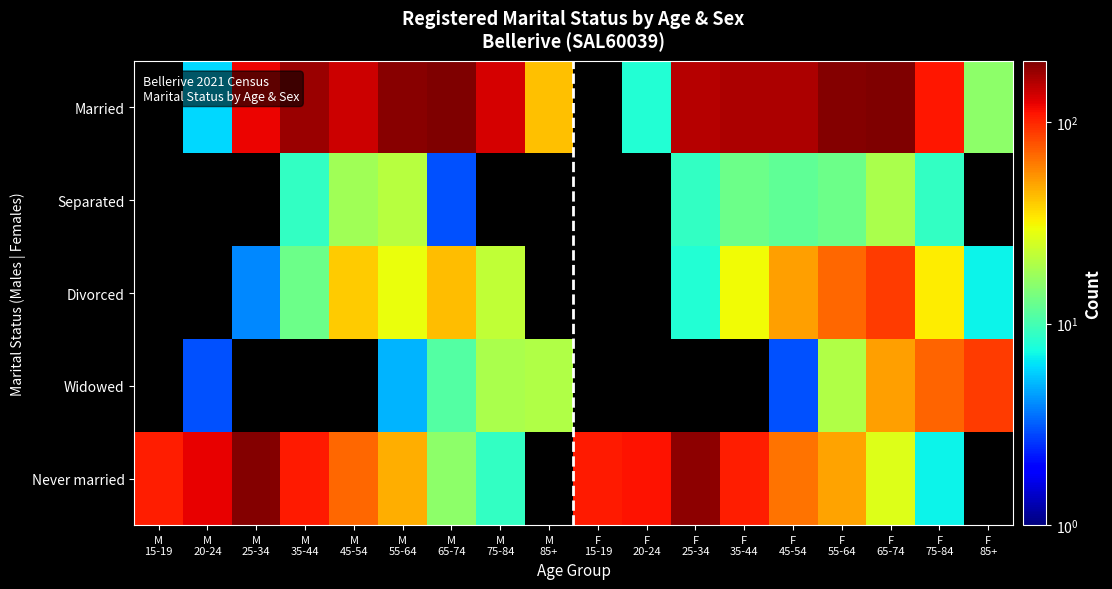

Reading right to left, list all the values displayed in this chart.

Married: F
85+=16	F
75-84=109	F
65-74=202	F
55-64=195	F
45-54=162	F
35-44=163	F
25-34=156	F
20-24=8	F
15-19=0	M
85+=42	M
75-84=134	M
65-74=202	M
55-64=193	M
45-54=140	M
35-44=178	M
25-34=121	M
20-24=6	M
15-19=0
Separated: F
85+=0	F
75-84=9	F
65-74=19	F
55-64=13	F
45-54=12	F
35-44=13	F
25-34=9	F
20-24=0	F
15-19=0	M
85+=0	M
75-84=0	M
65-74=3	M
55-64=21	M
45-54=18	M
35-44=9	M
25-34=0	M
20-24=0	M
15-19=0
Divorced: F
85+=7	F
75-84=33	F
65-74=89	F
55-64=70	F
45-54=51	F
35-44=30	F
25-34=8	F
20-24=0	F
15-19=0	M
85+=0	M
75-84=22	M
65-74=43	M
55-64=29	M
45-54=40	M
35-44=13	M
25-34=4	M
20-24=0	M
15-19=0
Widowed: F
85+=89	F
75-84=71	F
65-74=51	F
55-64=20	F
45-54=3	F
35-44=0	F
25-34=0	F
20-24=0	F
15-19=0	M
85+=20	M
75-84=19	M
65-74=11	M
55-64=5	M
45-54=0	M
35-44=0	M
25-34=0	M
20-24=3	M
15-19=0
Never married: F
85+=0	F
75-84=7	F
65-74=27	F
55-64=50	F
45-54=65	F
35-44=106	F
25-34=188	F
20-24=112	F
15-19=108	M
85+=0	M
75-84=9	M
65-74=16	M
55-64=47	M
45-54=69	M
35-44=108	M
25-34=194	M
20-24=124	M
15-19=105